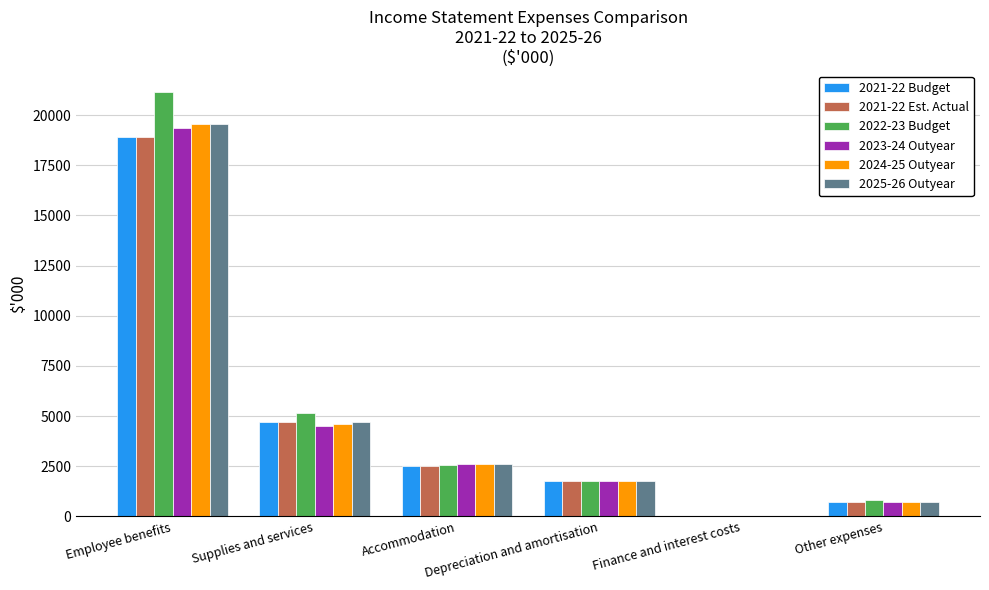

What is the greatest value displayed?

21150